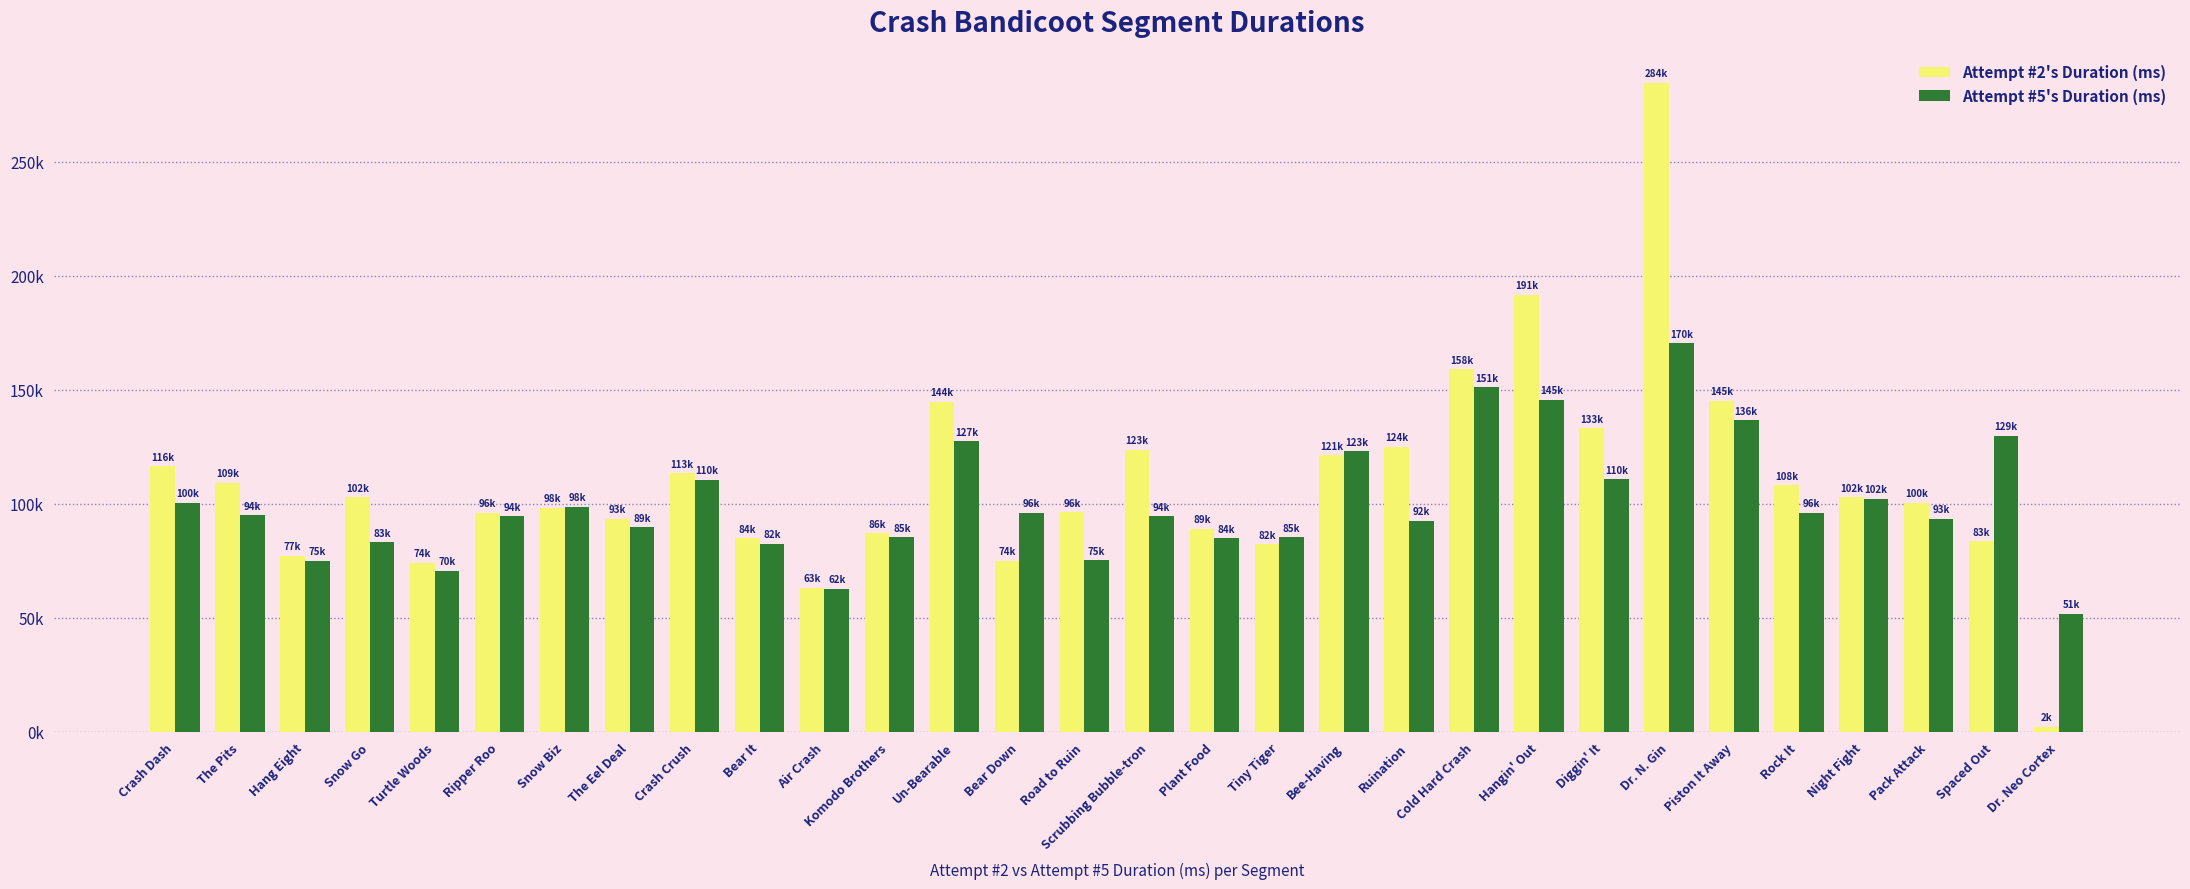

What is the difference between the highest and lowest values at Bear Down?

21181